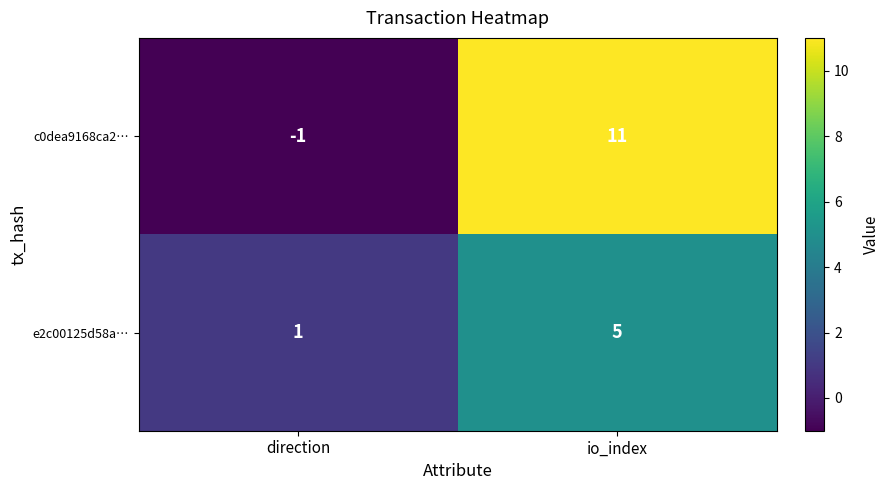

The e2c00125d58a… series shows 2 at direction. True or false?

False